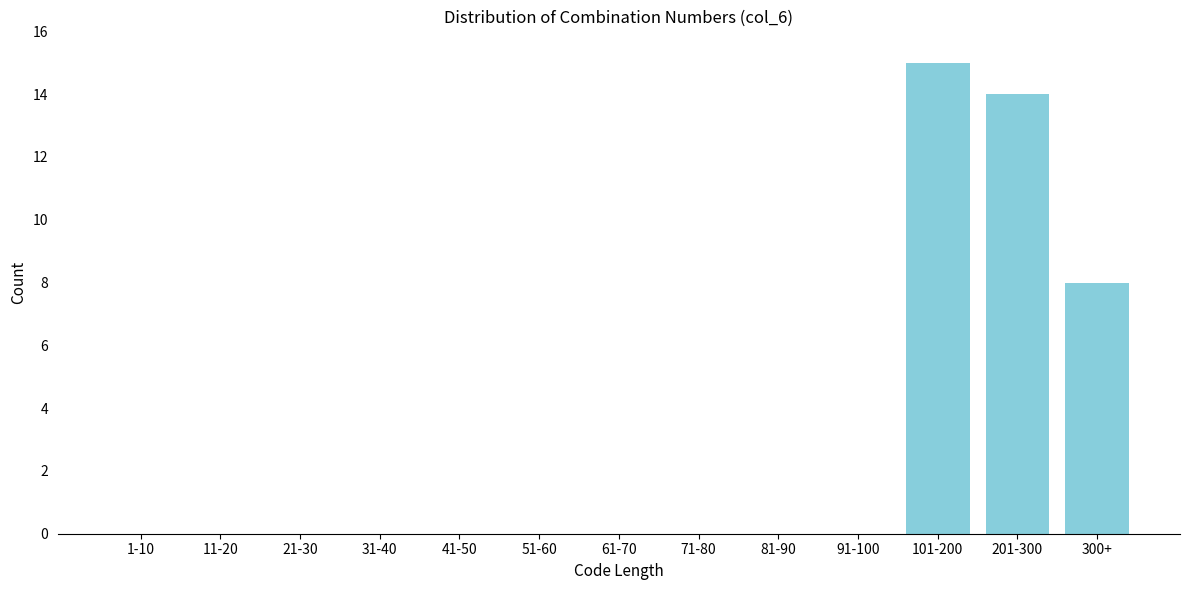

Reading left to right, list all the values displayed in this chart.

1-10=0	11-20=0	21-30=0	31-40=0	41-50=0	51-60=0	61-70=0	71-80=0	81-90=0	91-100=0	101-200=15	201-300=14	300+=8